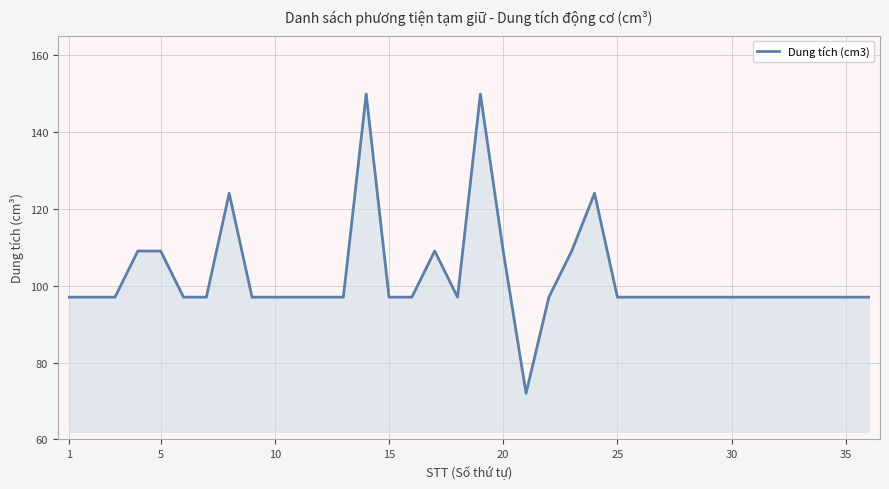

What is the minimum value shown in the chart?

72.0